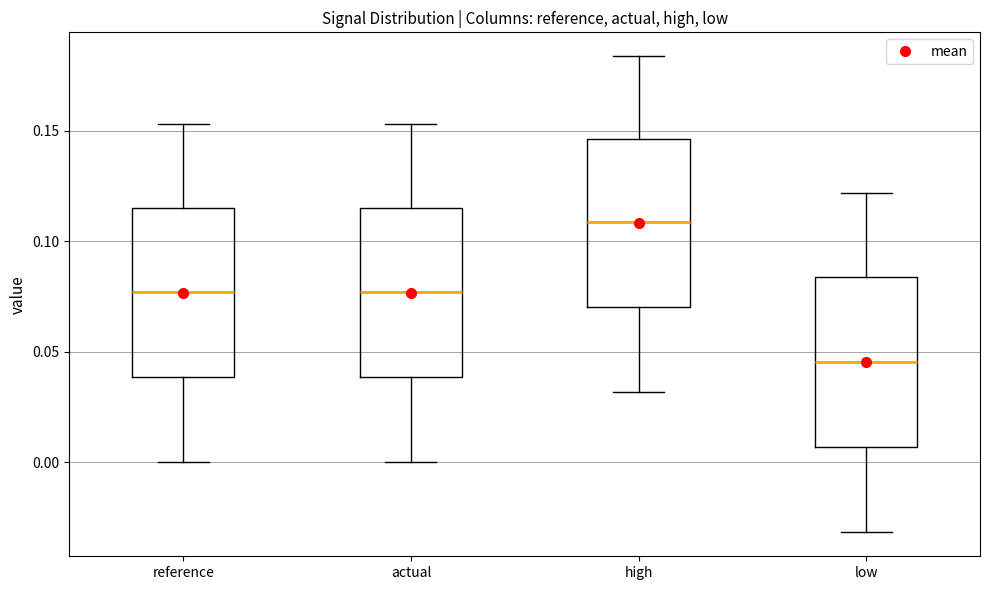

Reading left to right, transcribe this box plot: for each box, give where its median line is, the range the box spans, and where its two whiskers end, as read against the y-axis. The values are not printed on the chart, so give them approximately, as read against the axis.

reference: median 0.075, box 0.040 to 0.115, whiskers 0.000 to 0.155
actual: median 0.075, box 0.040 to 0.115, whiskers 0.000 to 0.155
high: median 0.110, box 0.070 to 0.145, whiskers 0.030 to 0.185
low: median 0.045, box 0.005 to 0.085, whiskers -0.030 to 0.120